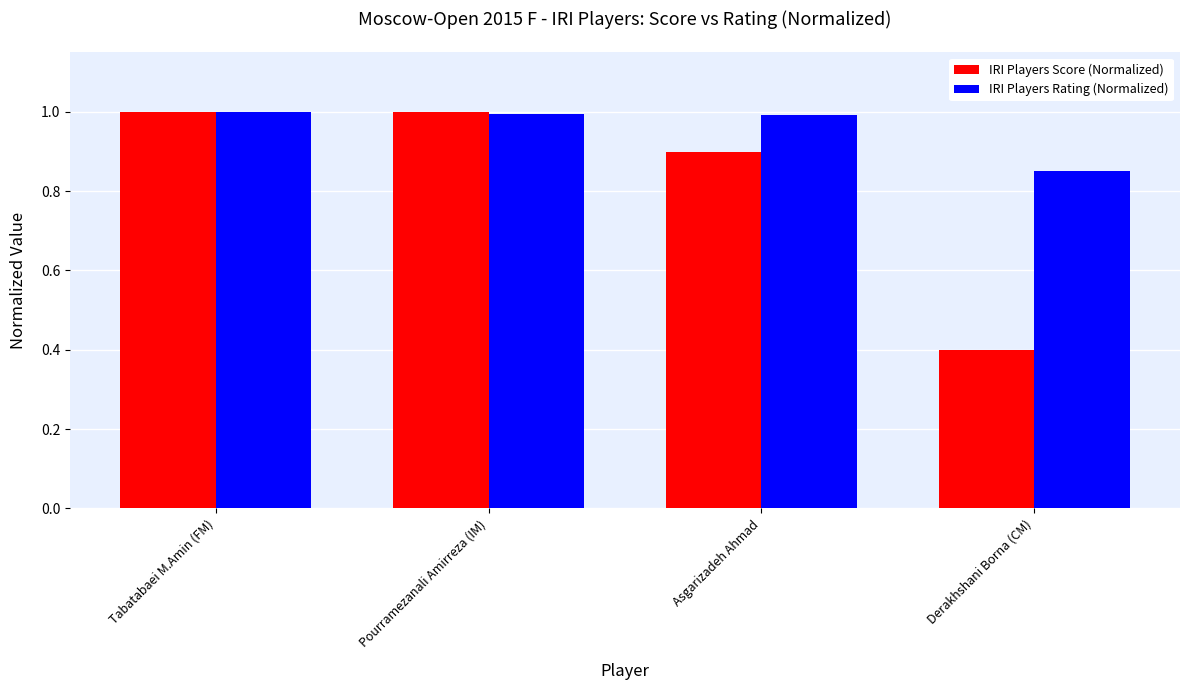

What position from the left is Asgarizadeh Ahmad?

3